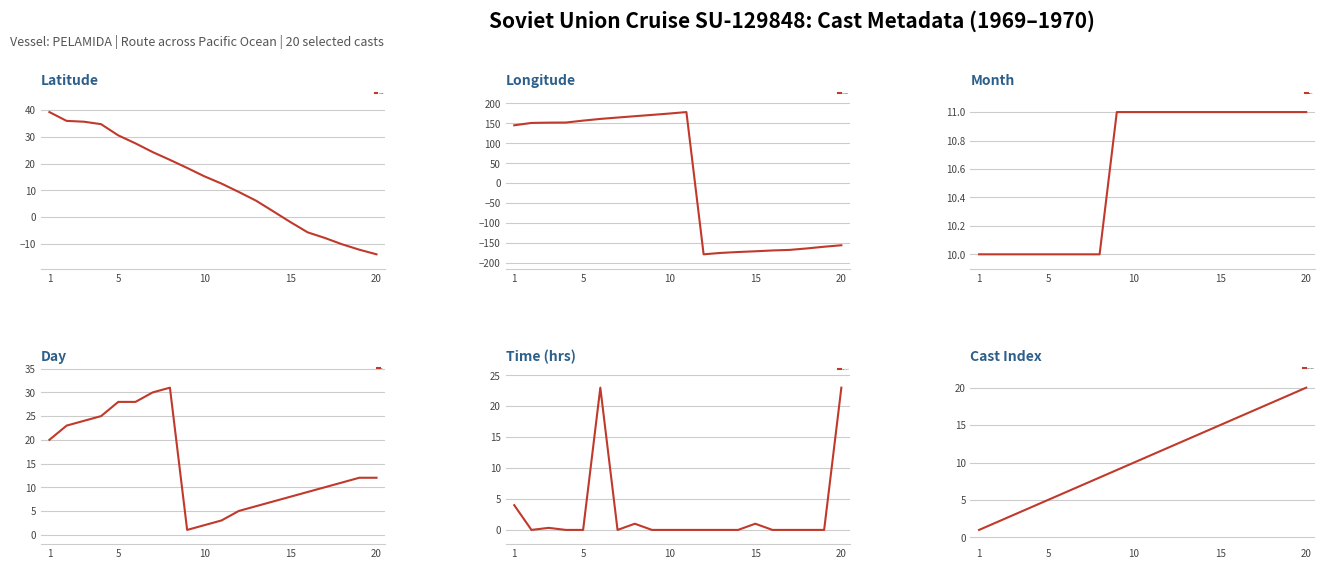

Which series has the largest total across all categories?

Day